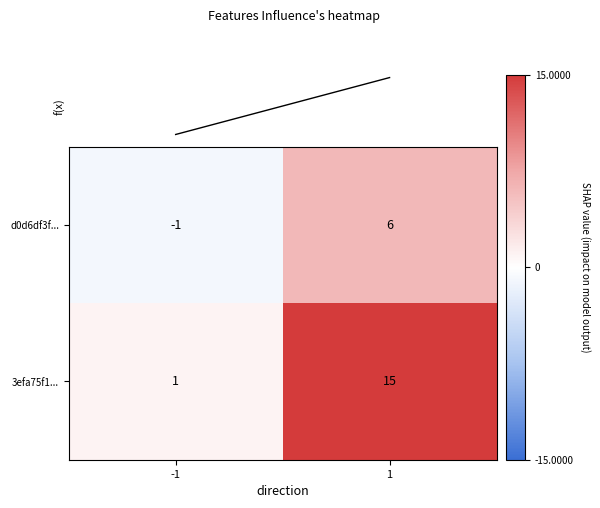

What is the sum of all d0d6df3f... values?

5